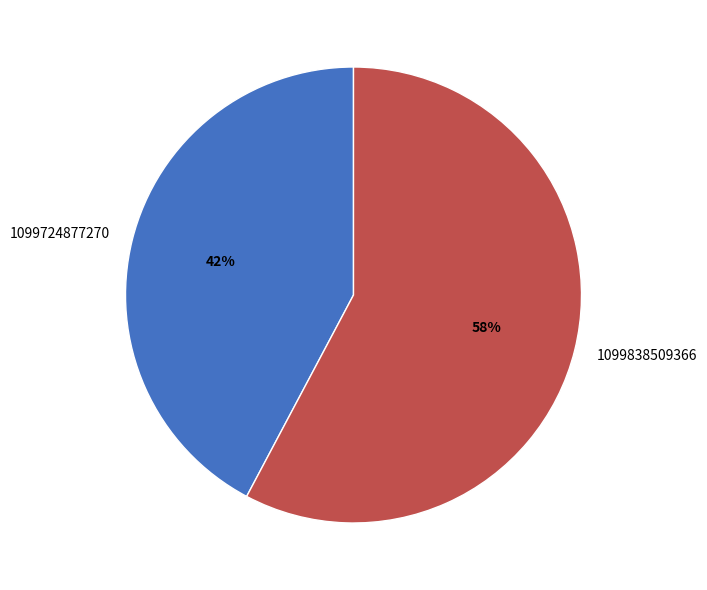

Approximately how many times larger is the value at 1099724877270 compared to 1099838509366?

0.7